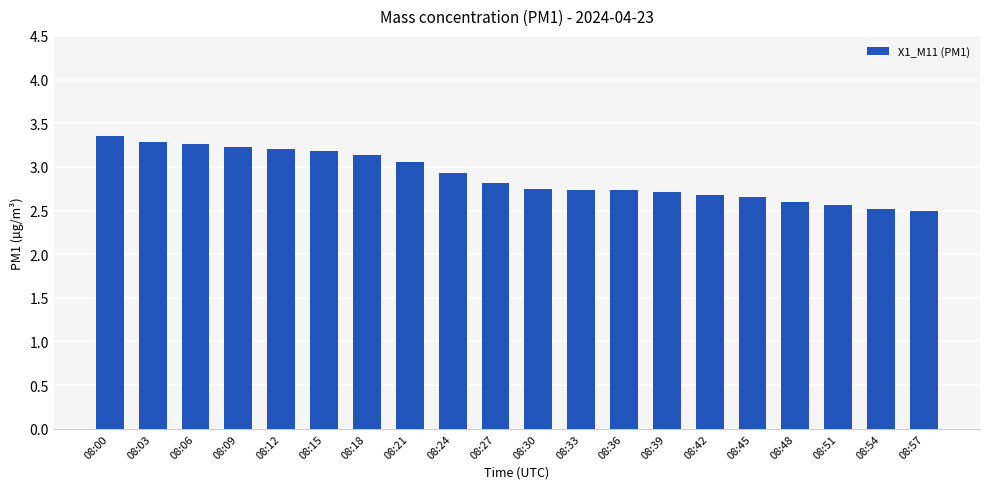

What is the value of the 6th bar from the left?

3.2